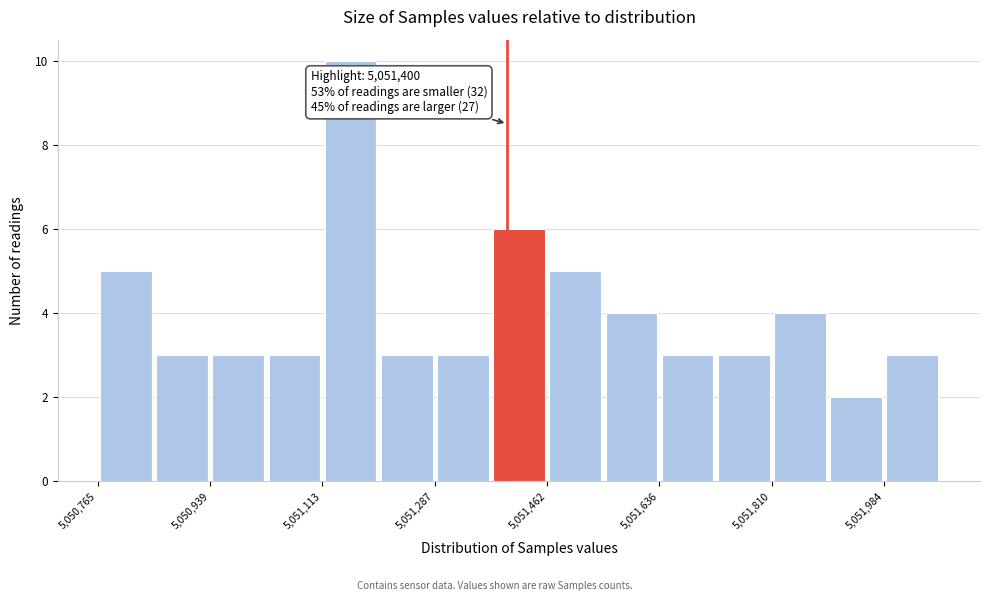

Which range on the x-axis has the tallest bar?

5051120 to 5051200